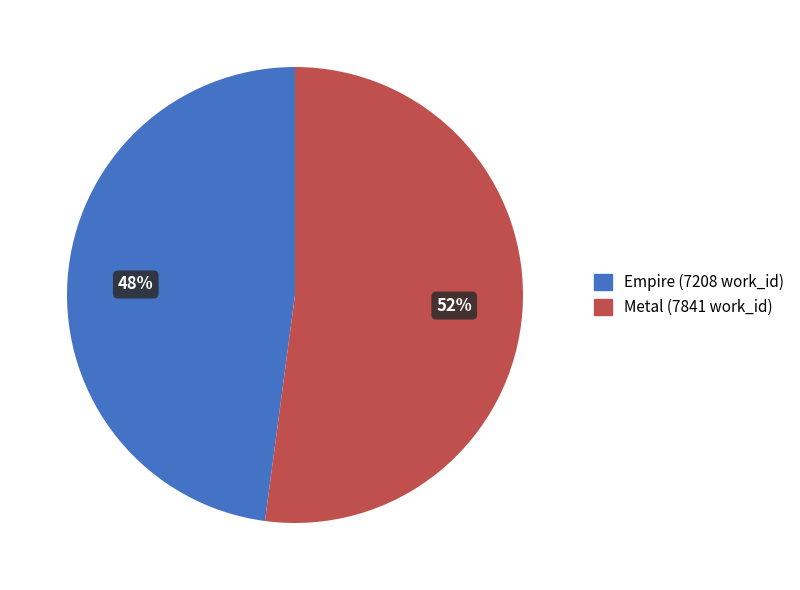

Which category has the smallest portion of the pie?

Empire